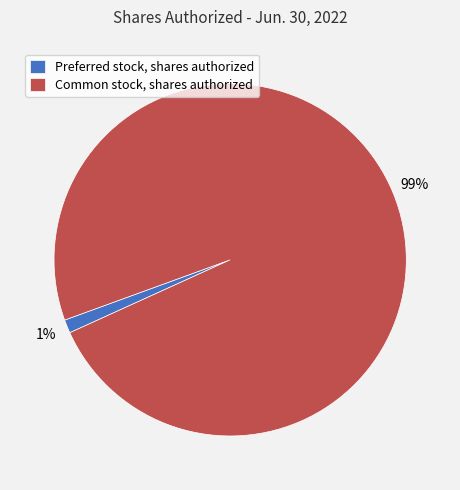

Which has a higher value, Preferred stock, shares authorized or Common stock, shares authorized?

Common stock, shares authorized